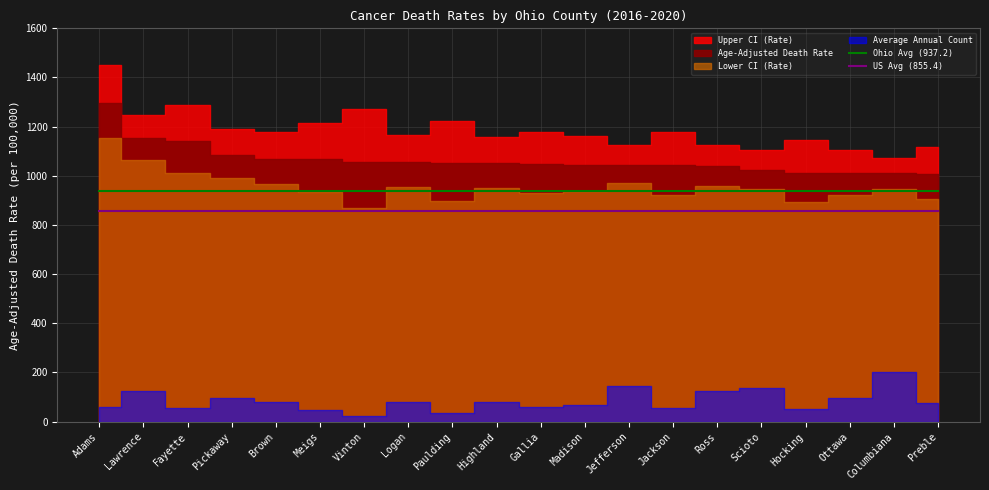

Is it true that US Avg (855.4) equals 855.4 at Vinton?

True